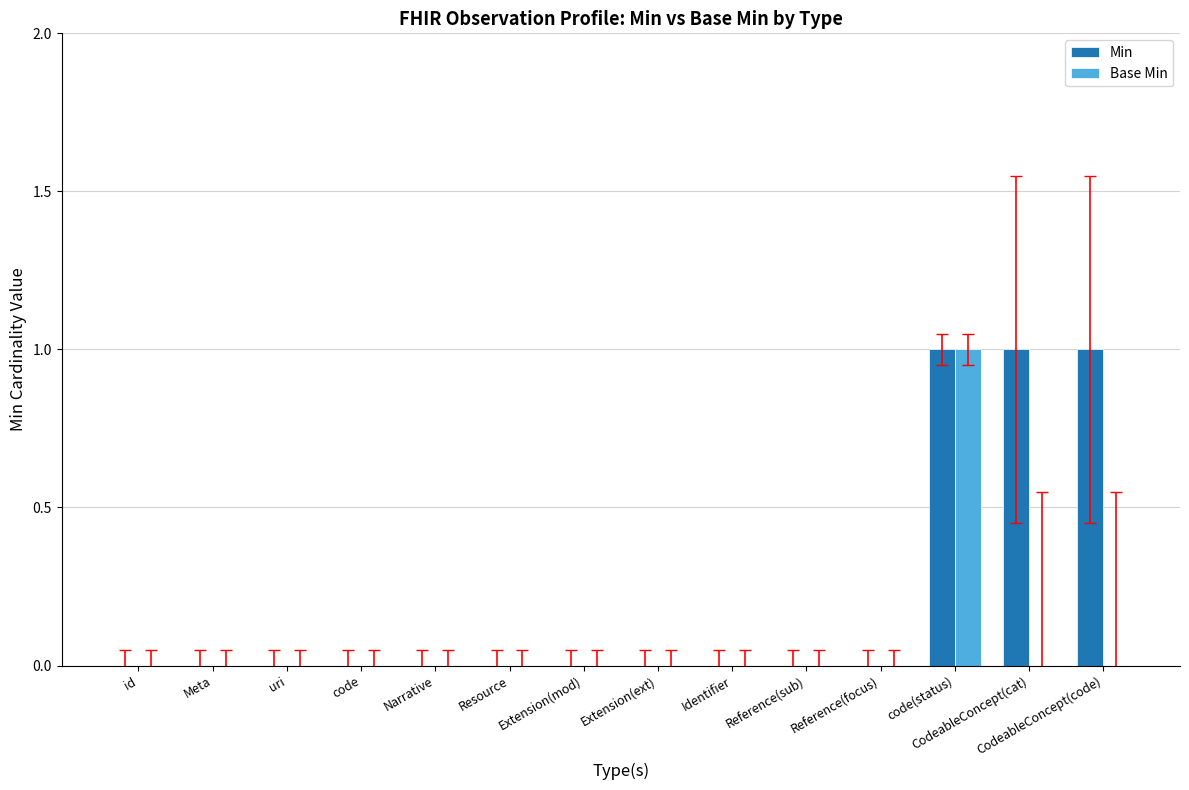

Which series has the largest total across all categories?

Min